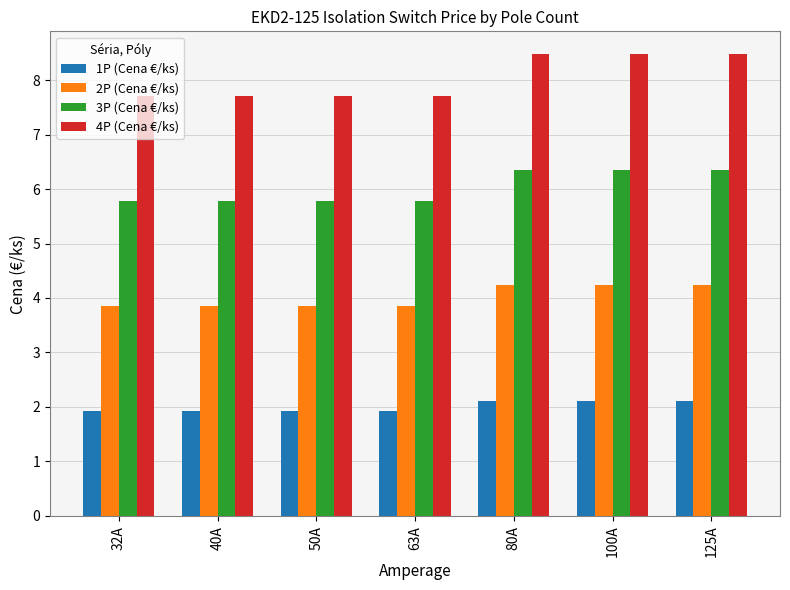

Count the 1P (Cena €/ks) values in the range 1 to 2.

4